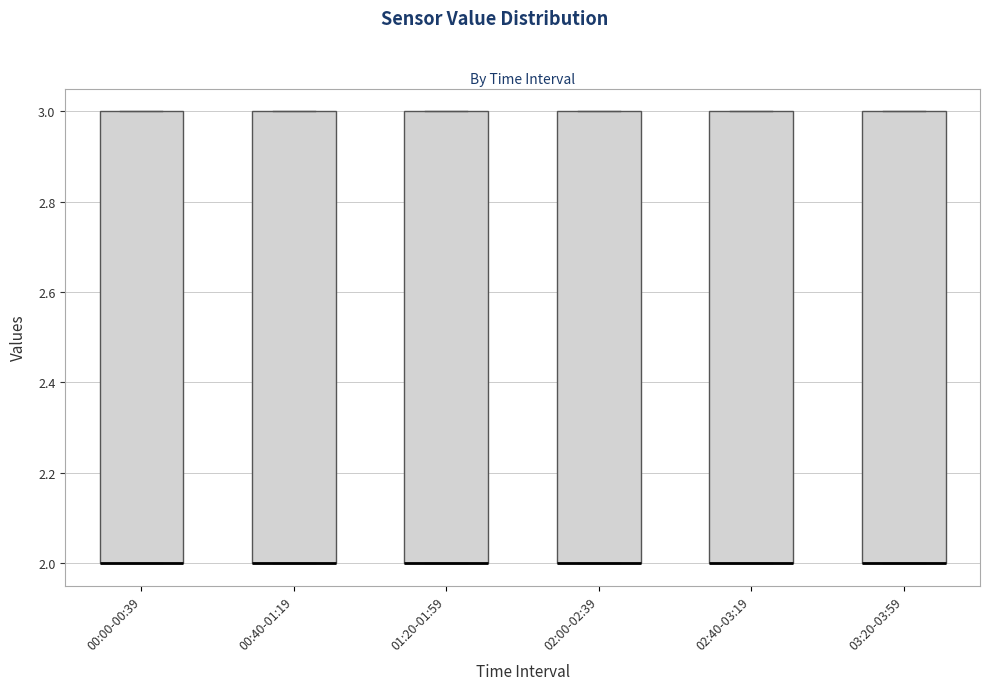

Where is the lower edge of the box for 02:40-03:19 on the y-axis? The values are not printed on the chart, so give them approximately, as read against the axis.

2